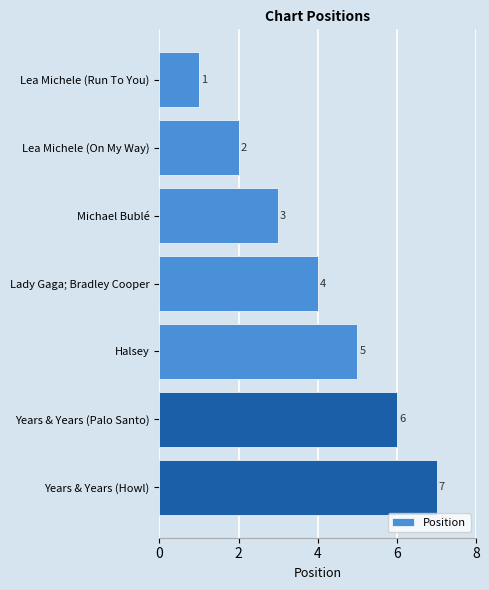

Rank the categories by value from highest to lowest.

Years & Years (Howl), Years & Years (Palo Santo), Halsey, Lady Gaga; Bradley Cooper, Michael Bublé, Lea Michele (On My Way), Lea Michele (Run To You)